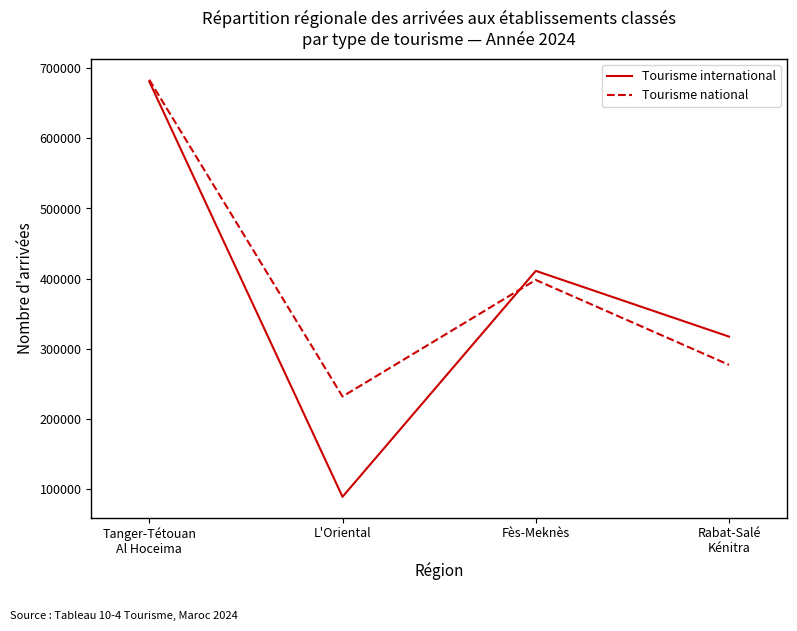

At which label does Tourisme national first exceed 398223?

Tanger-Tétouan
Al Hoceima